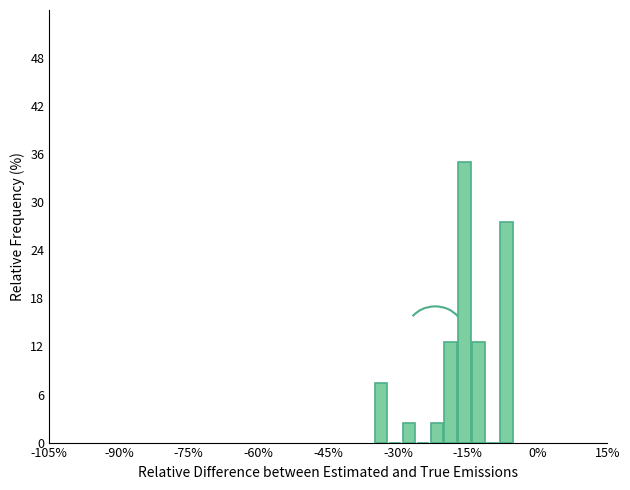

Read against the x-axis, roughly where is the centre of the tallest bar?

-16